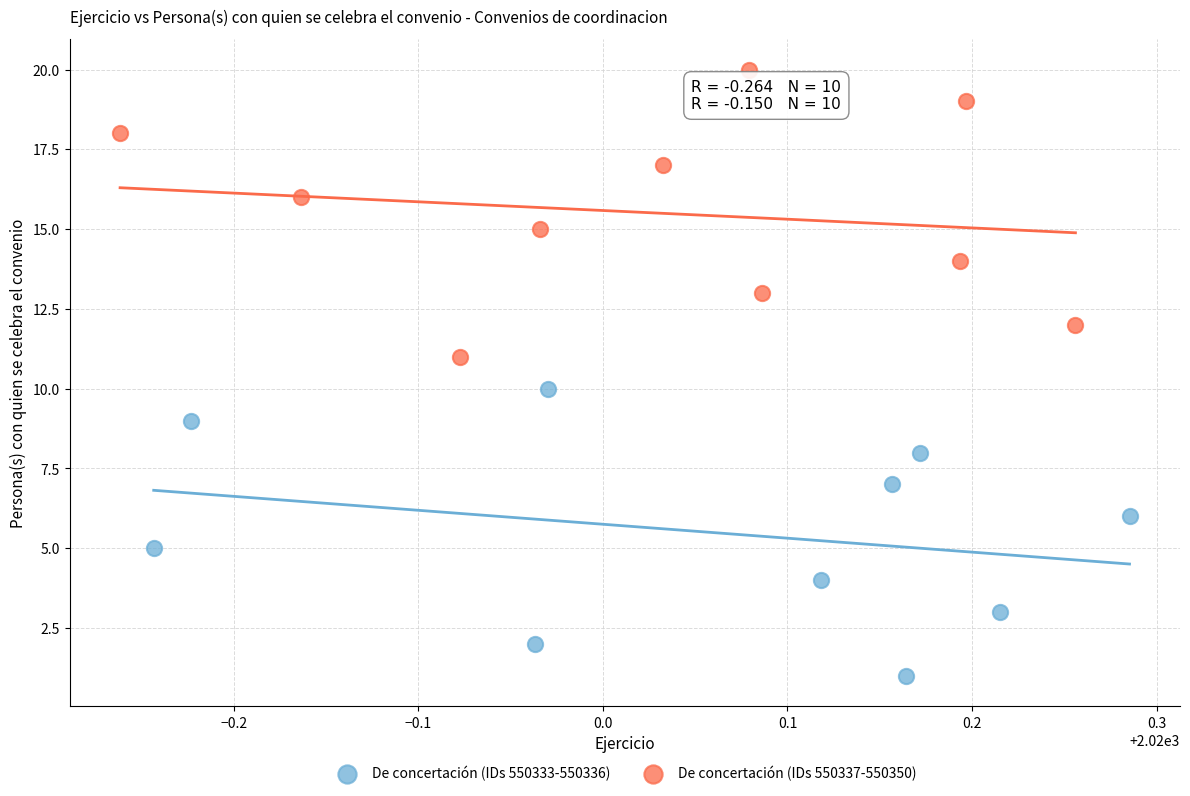

Which series contains the highest Y value?

De concertación (IDs 550337-550350)